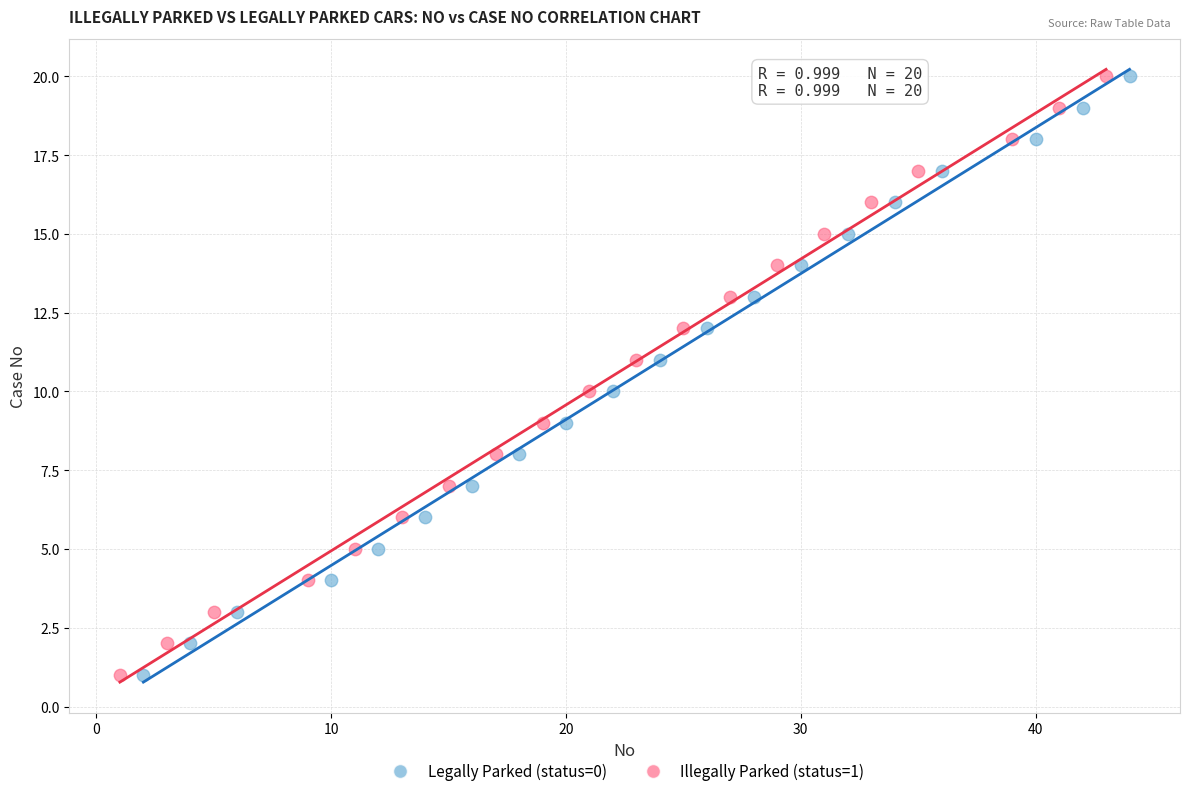

What are all the series names shown in the legend?

Legally Parked (status=0), Illegally Parked (status=1)